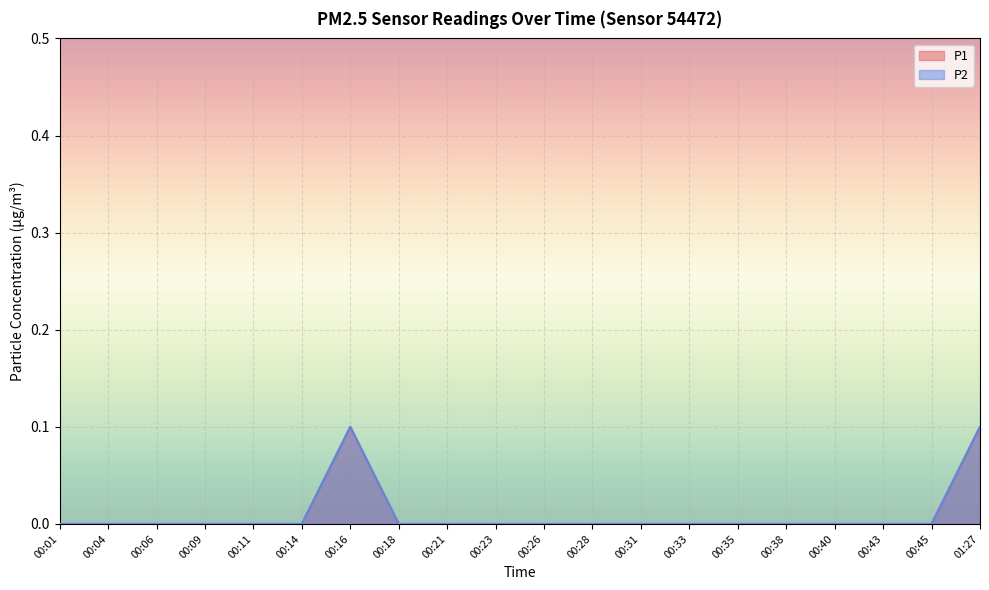

Between 01:27 and 00:43, which is larger?

01:27